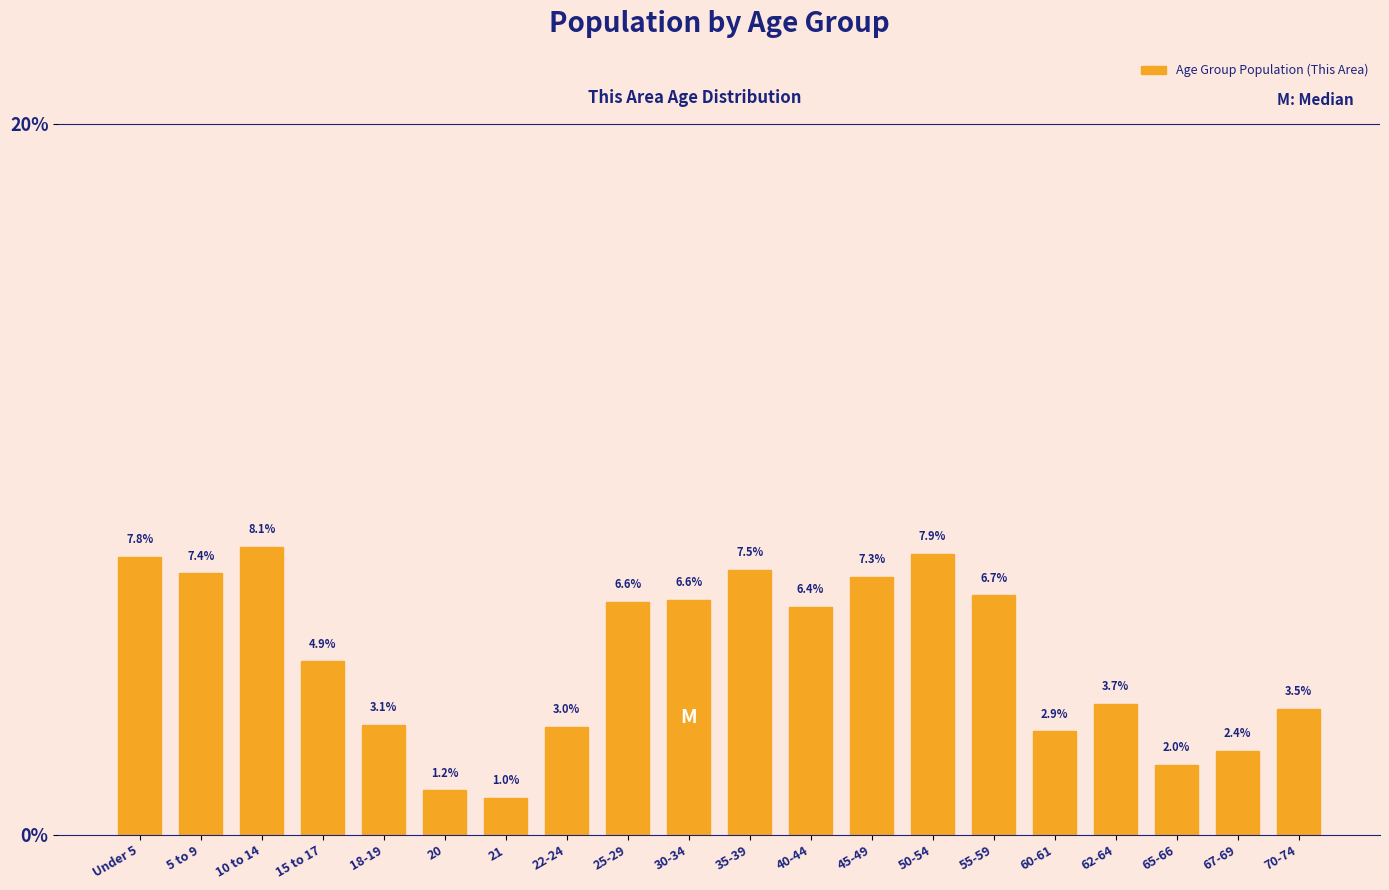

Reading left to right, transcribe all the data shown in this chart.

Under 5=7.8	5 to 9=7.4	10 to 14=8.1	15 to 17=4.9	18-19=3.1	20=1.2	21=1.0	22-24=3.0	25-29=6.6	30-34=6.6	35-39=7.5	40-44=6.4	45-49=7.3	50-54=7.9	55-59=6.7	60-61=2.9	62-64=3.7	65-66=2.0	67-69=2.4	70-74=3.5